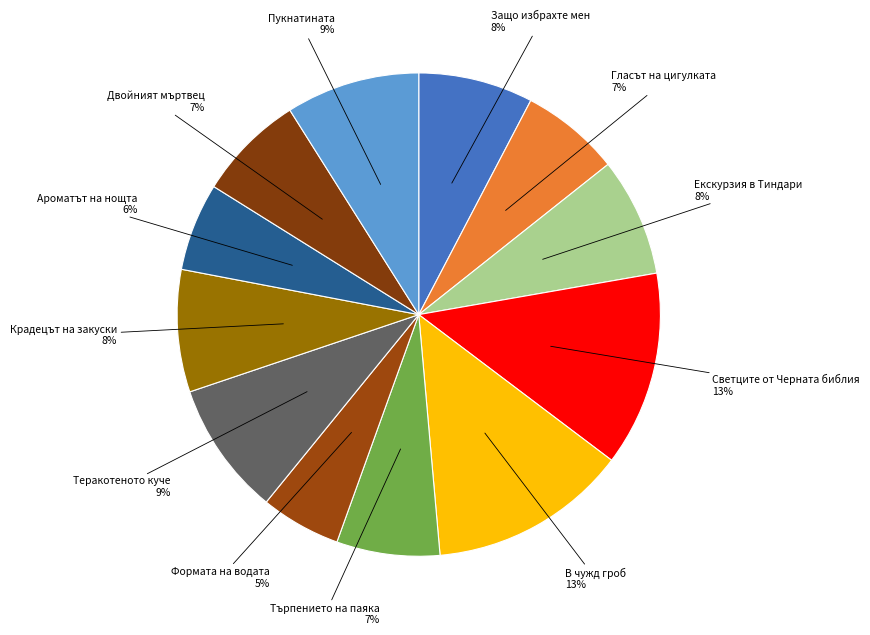

Rank the categories by value from lowest to highest.

Формата на водата, Ароматът на нощта, Гласът на цигулката, Търпението на паяка, Двойният мъртвец, Защо избрахте мен, Екскурзия в Тиндари, Крадецът на закуски, Теракотеното куче, Пукнатината, Светците от Черната библия, В чужд гроб